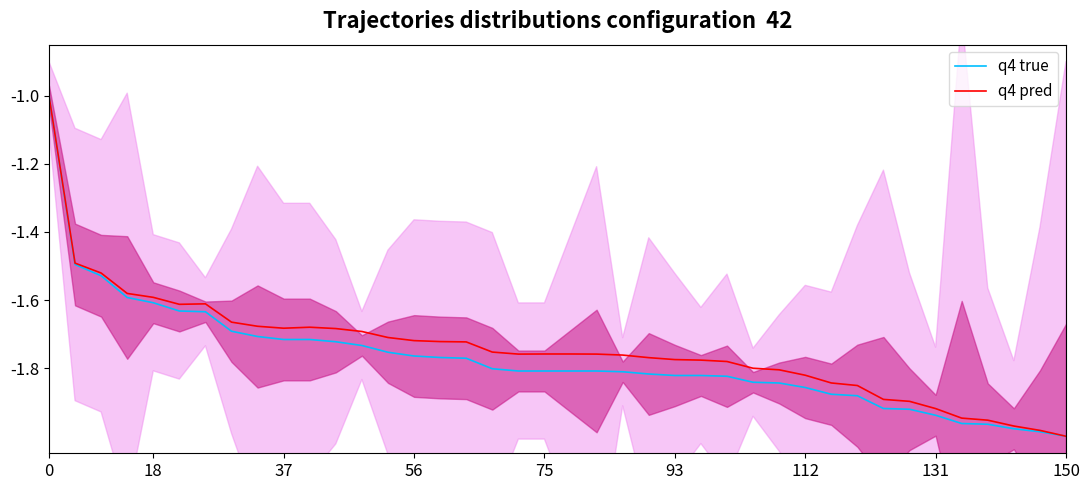

Is it true that q4 true equals -0.9 at 75?

False